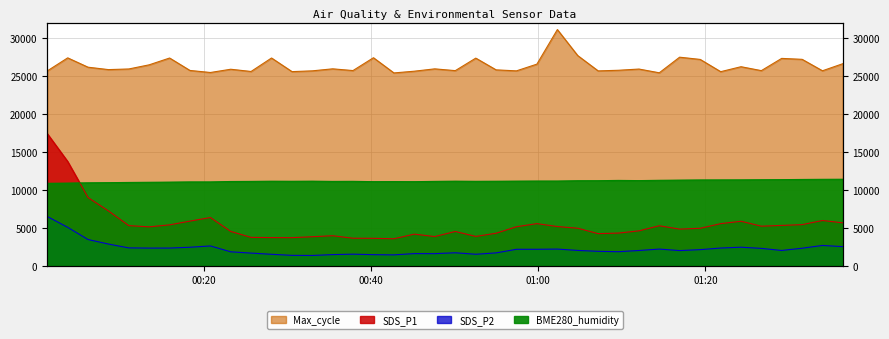

List the series in order of their peak value, highest first.

Max_cycle, SDS_P1, BME280_humidity, SDS_P2